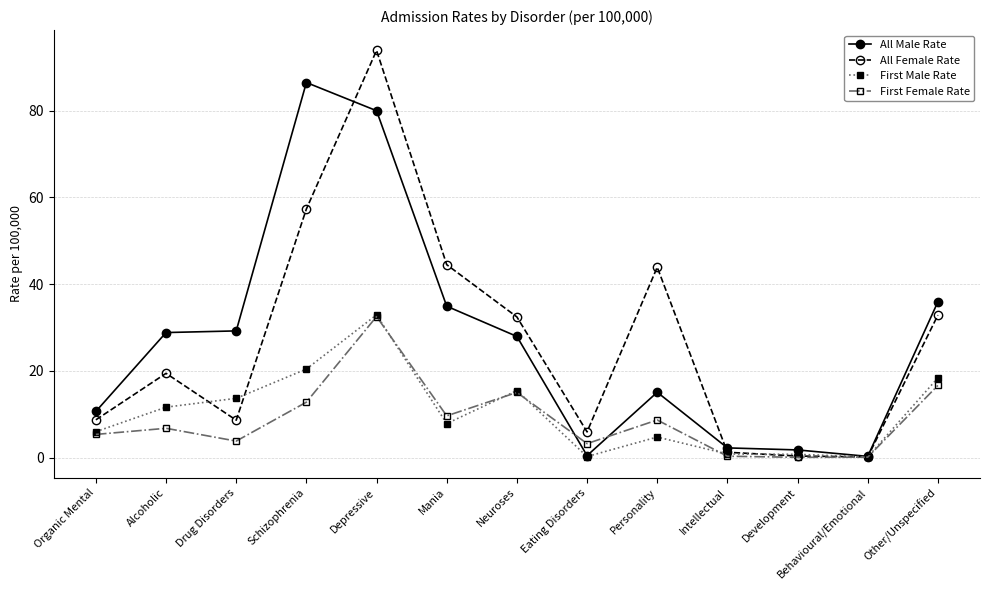

What is the total value across all series at Intellectual?

4.7